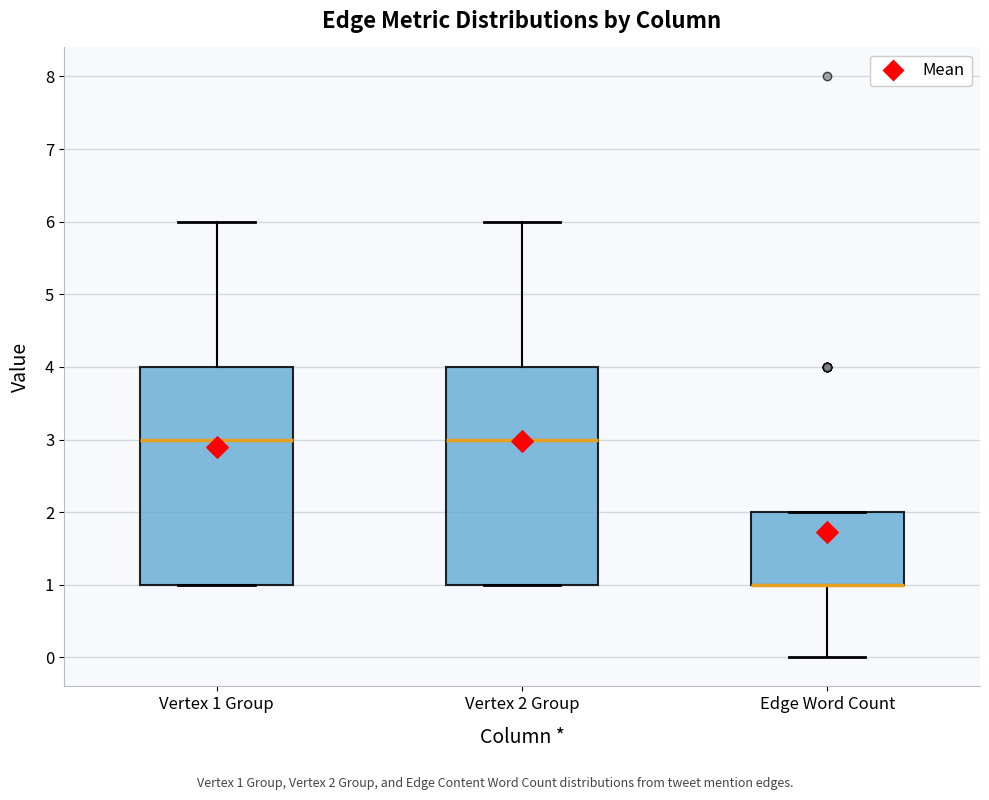

Reading left to right, transcribe this box plot: for each box, give where its median line is, the range the box spans, and where its two whiskers end, as read against the y-axis. The values are not printed on the chart, so give them approximately, as read against the axis.

Vertex 1 Group: median 3, box 1 to 4, whiskers 1 to 6
Vertex 2 Group: median 3, box 1 to 4, whiskers 1 to 6
Edge Word Count: median 1 (drawn on the box's lower edge), box 1 to 2, whiskers 0 to 2